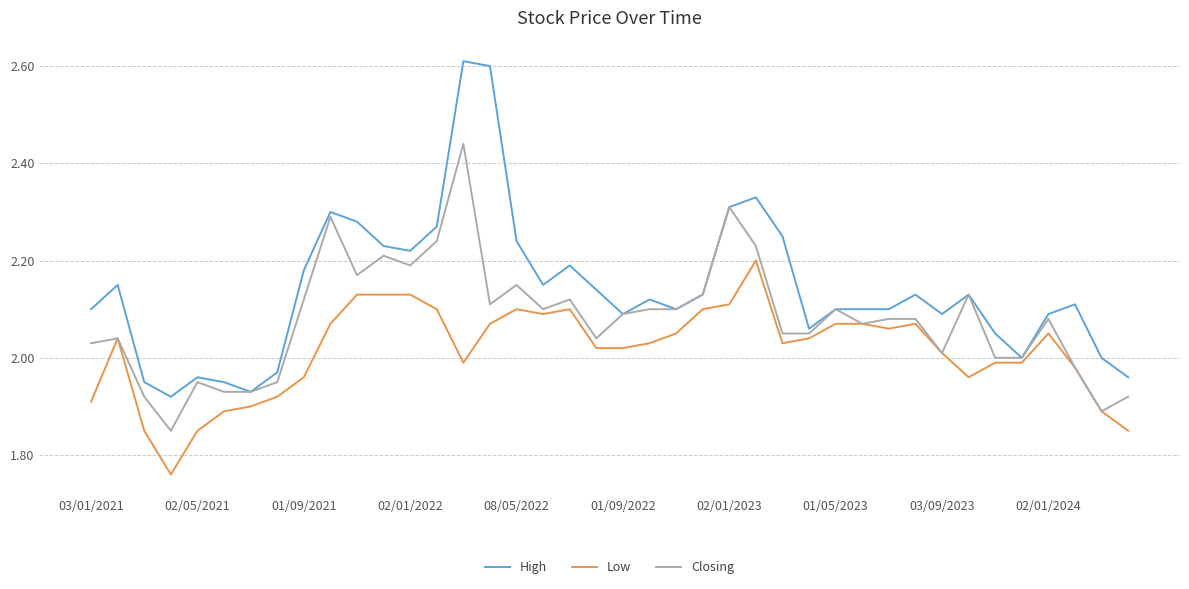

Which series has the largest total across all categories?

High